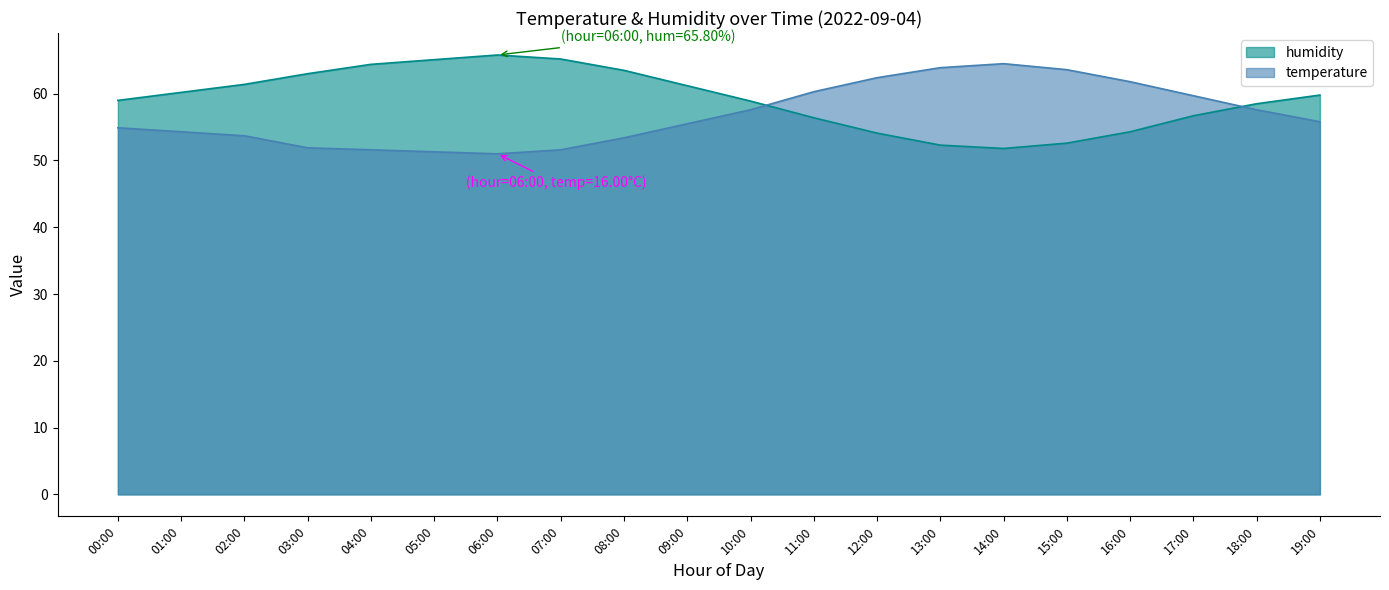

What is the difference between the second highest and second lowest values in the humidity series?

12.9